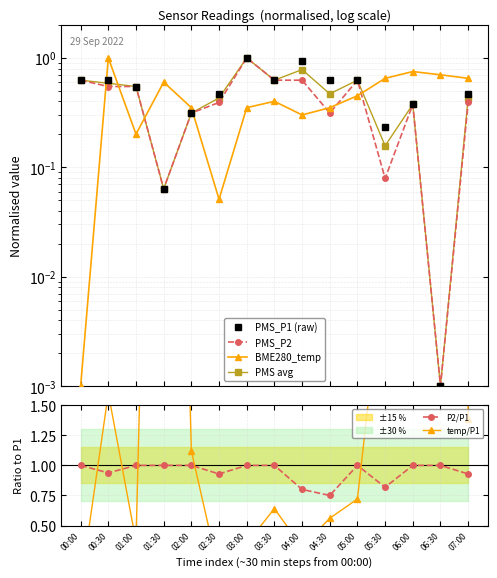

In BME280_temp, how many points are higher than both neighbors (excluding endpoints)?

4